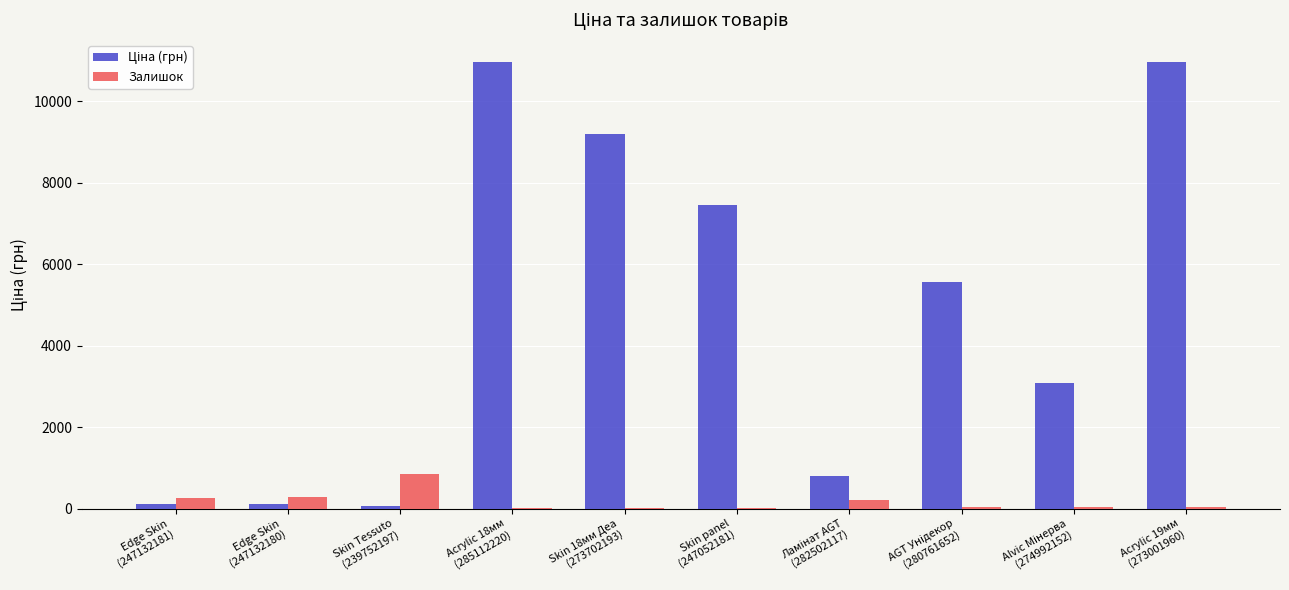

Does the chart contain stacked bars?

No